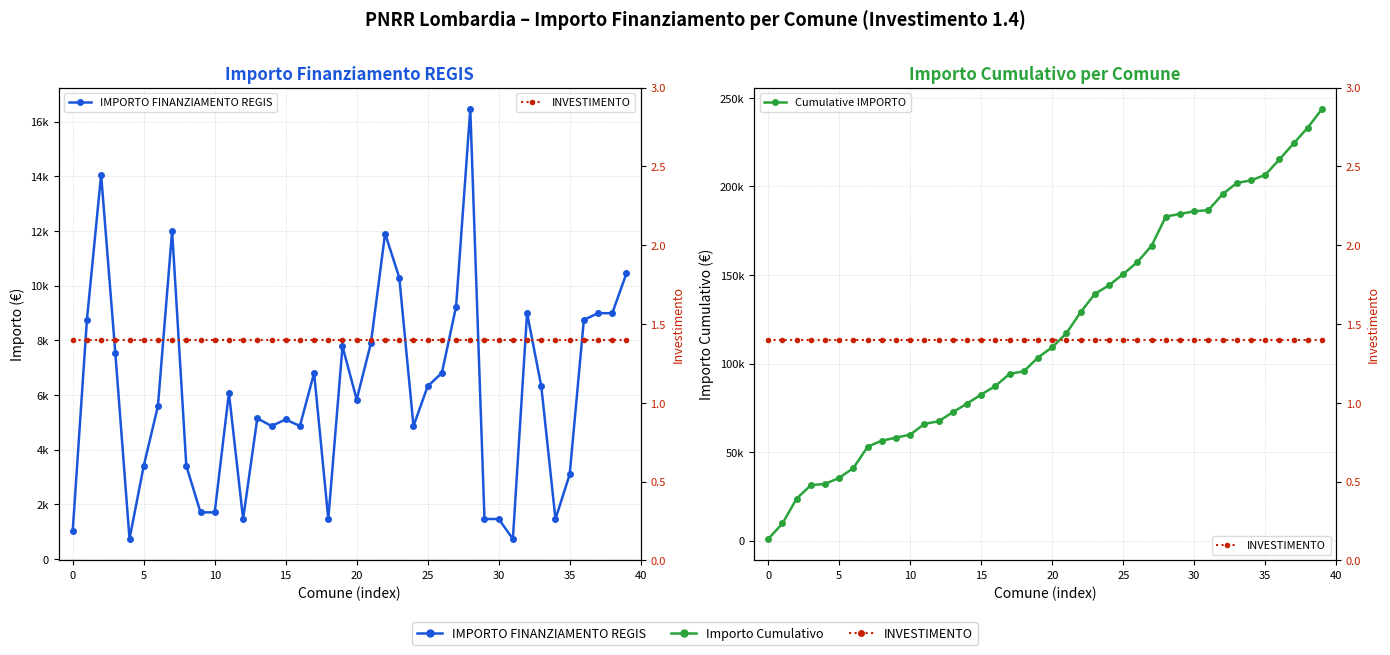

What is the difference between the highest and lowest values at 19?

103439.6